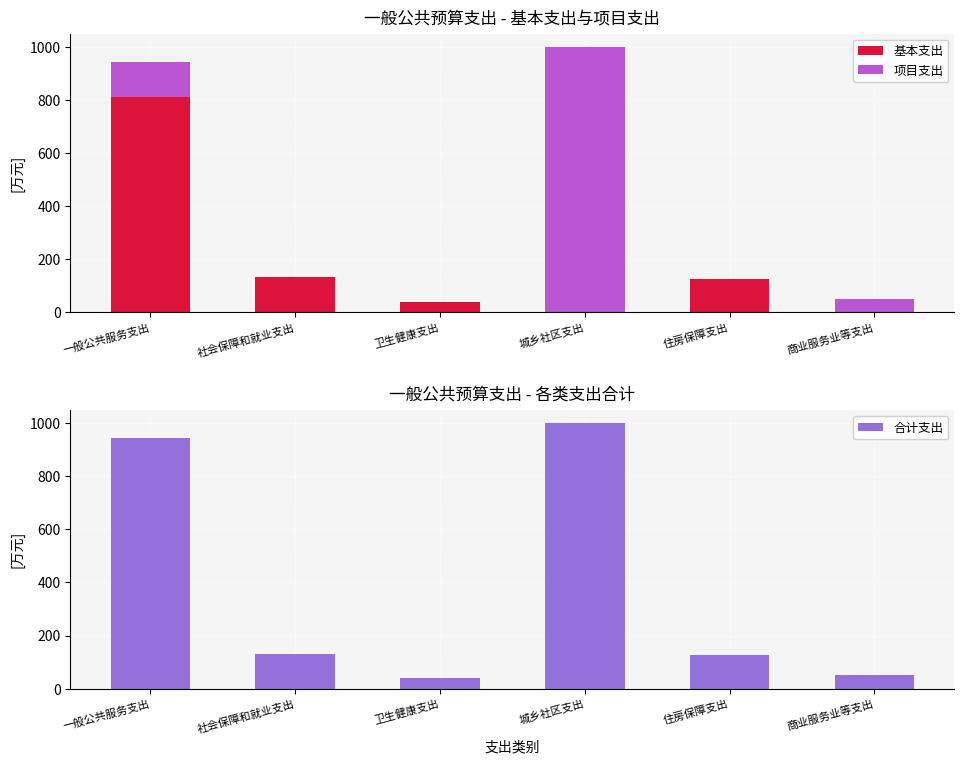

What is the difference between the highest and lowest values at 一般公共服务支出?

809.9